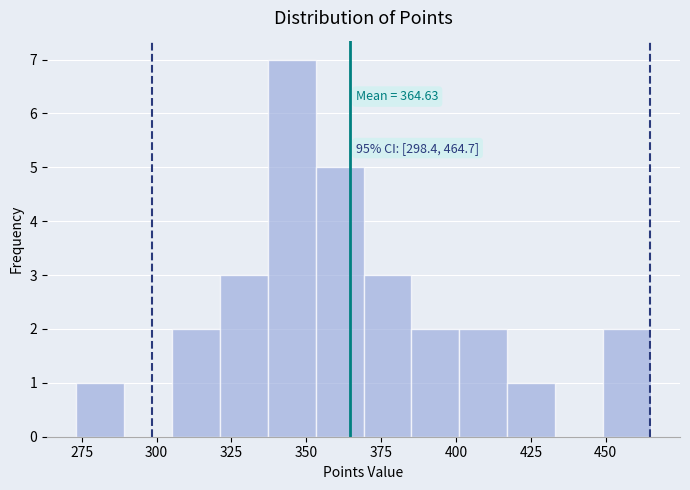

Read against the x-axis, roughly where is the centre of the tallest bar?

345